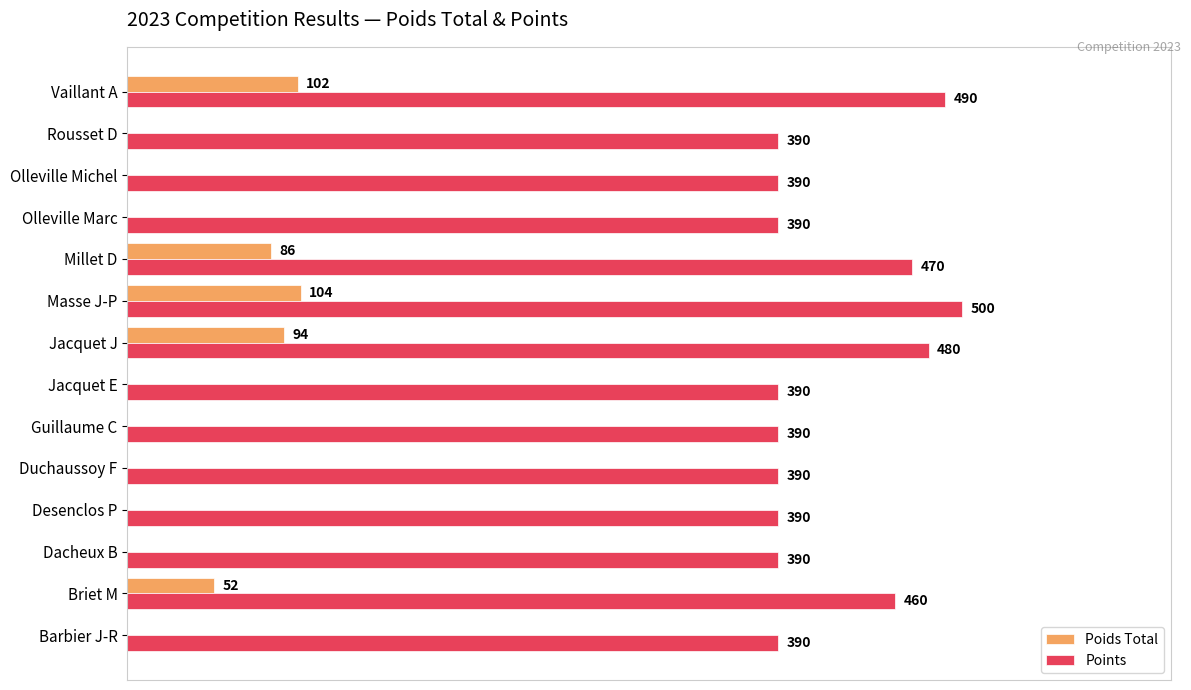

Between Guillaume C and Masse J-P, which series saw the biggest shift?

Points